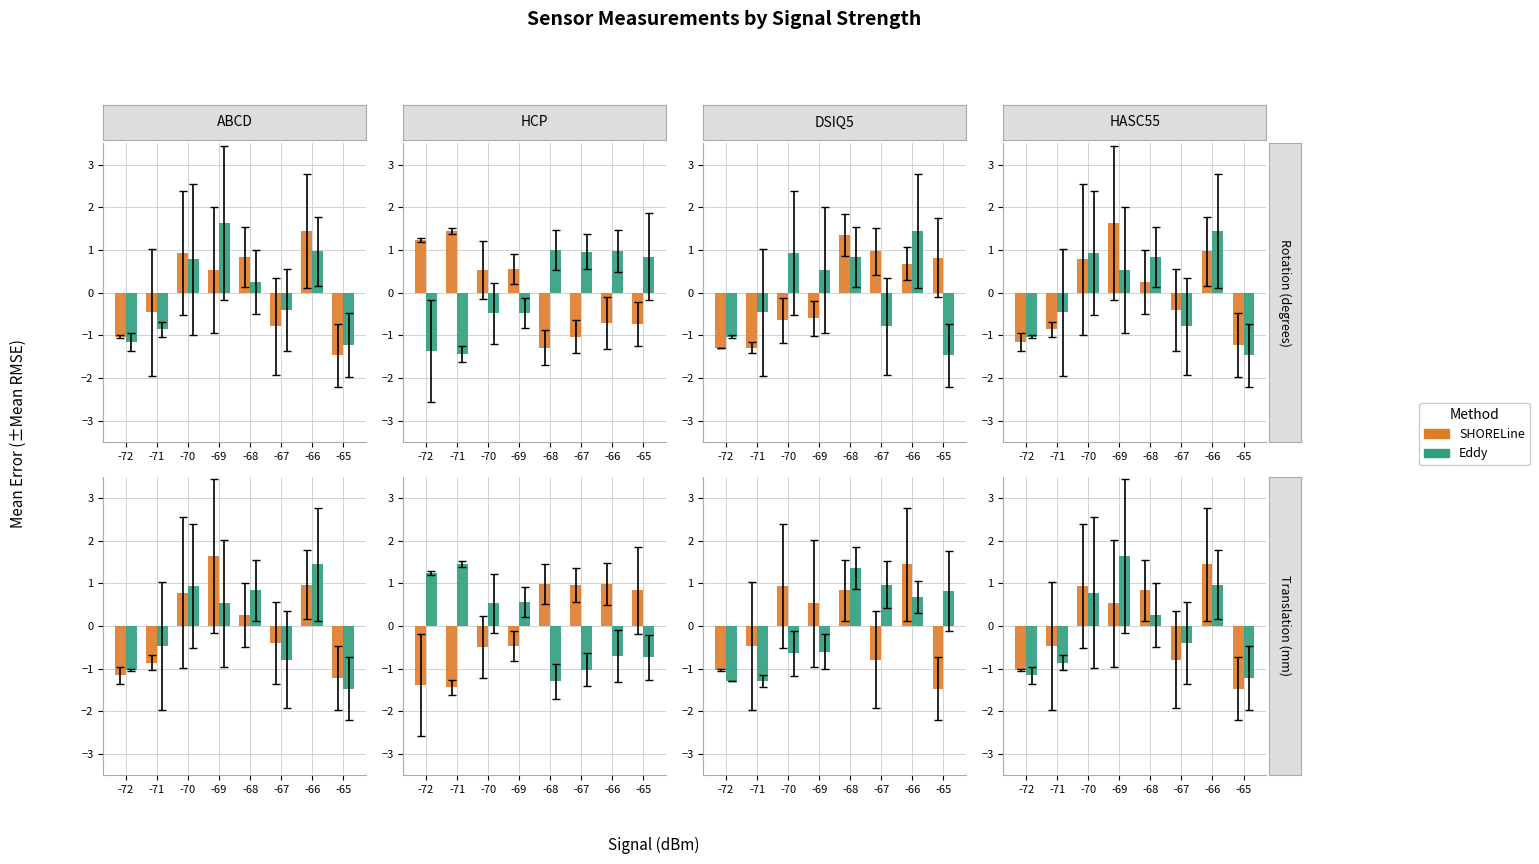

What are all the series names shown in the legend?

SHORELine, Eddy